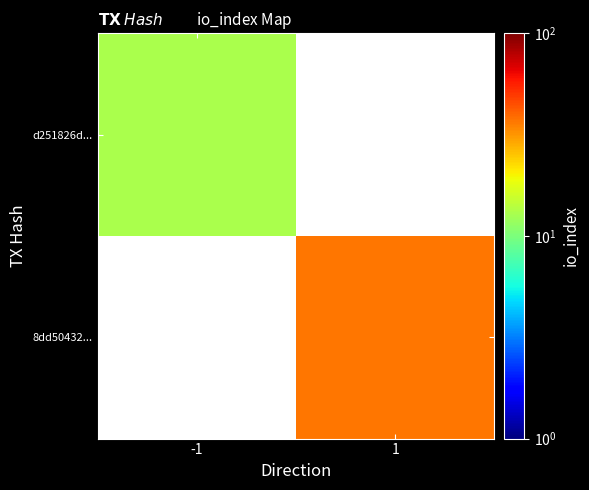

Rank the series at 1 from highest to lowest value.

d251826d..., 8dd50432...